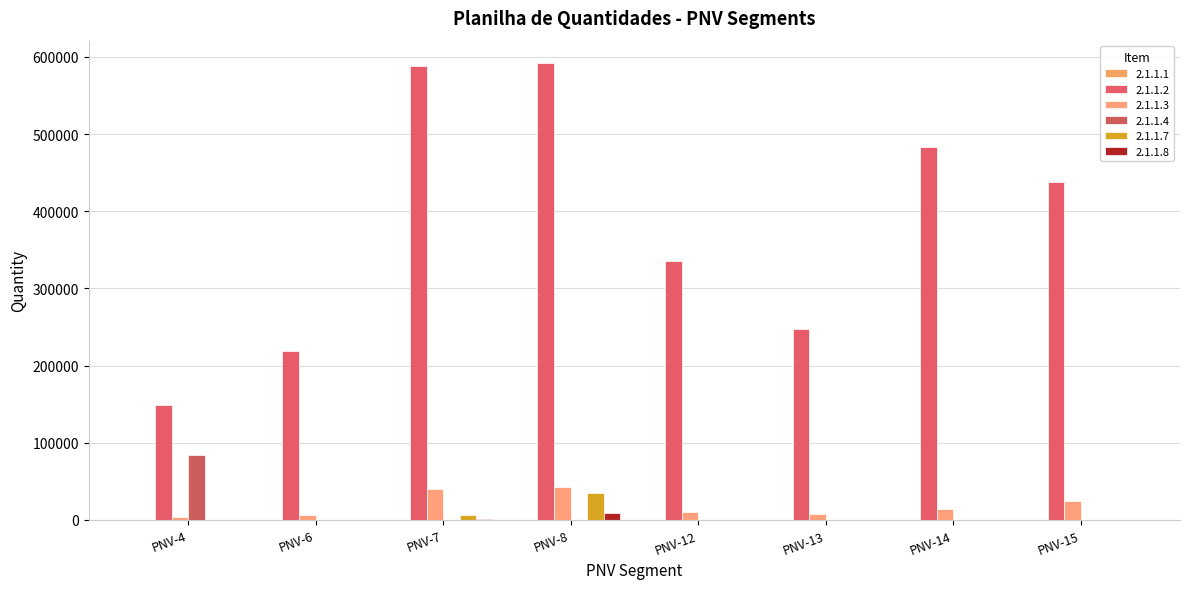

Count the number of data series in this chart.

6